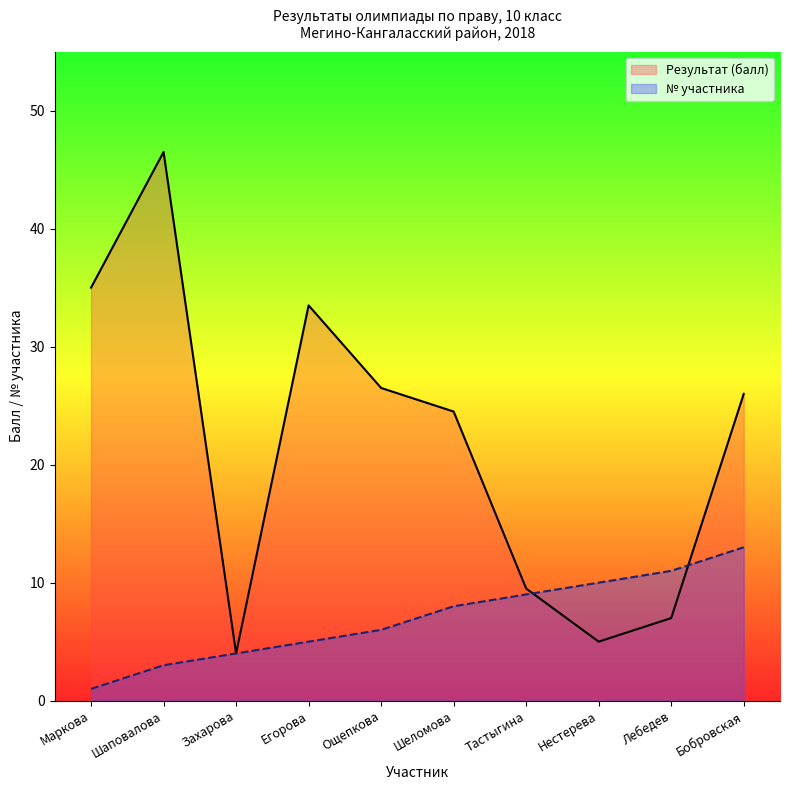

Does the chart have visible grid lines?

No